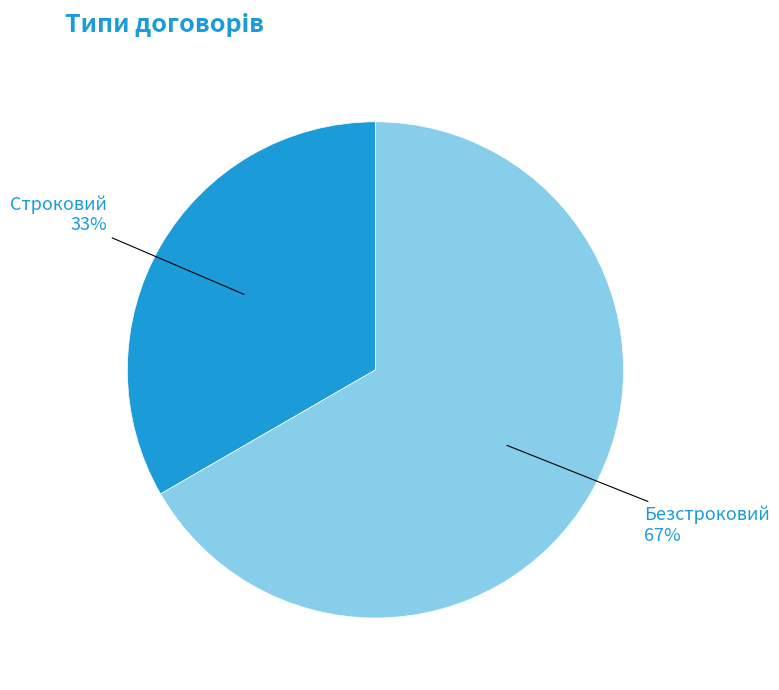

Which category has the biggest portion of the pie?

Безстроковий